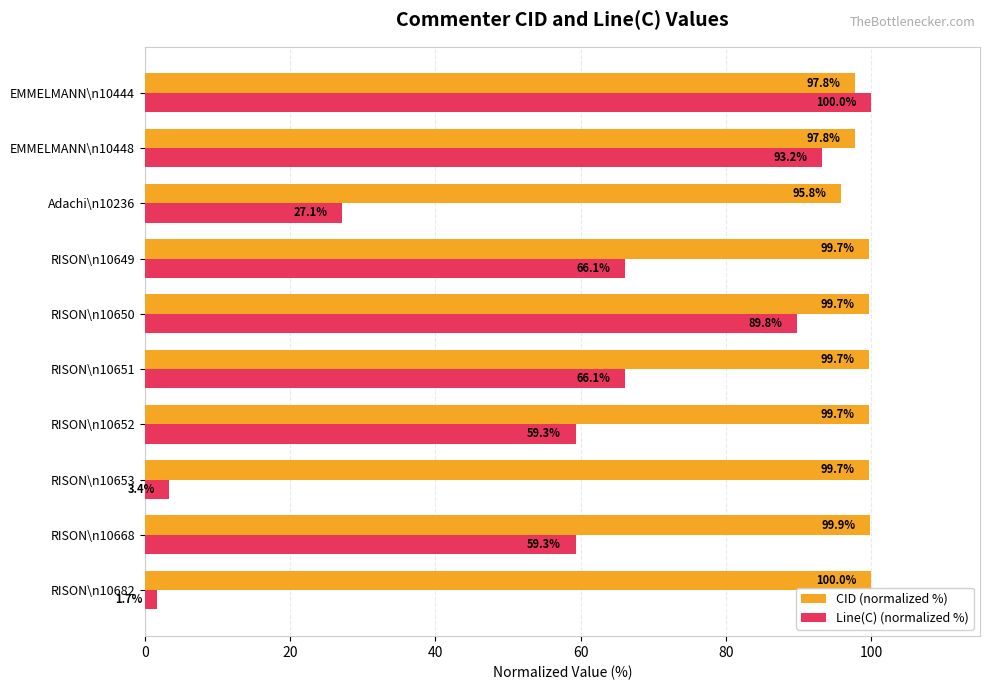

How many values in the CID (normalized %) series are below 99?

3